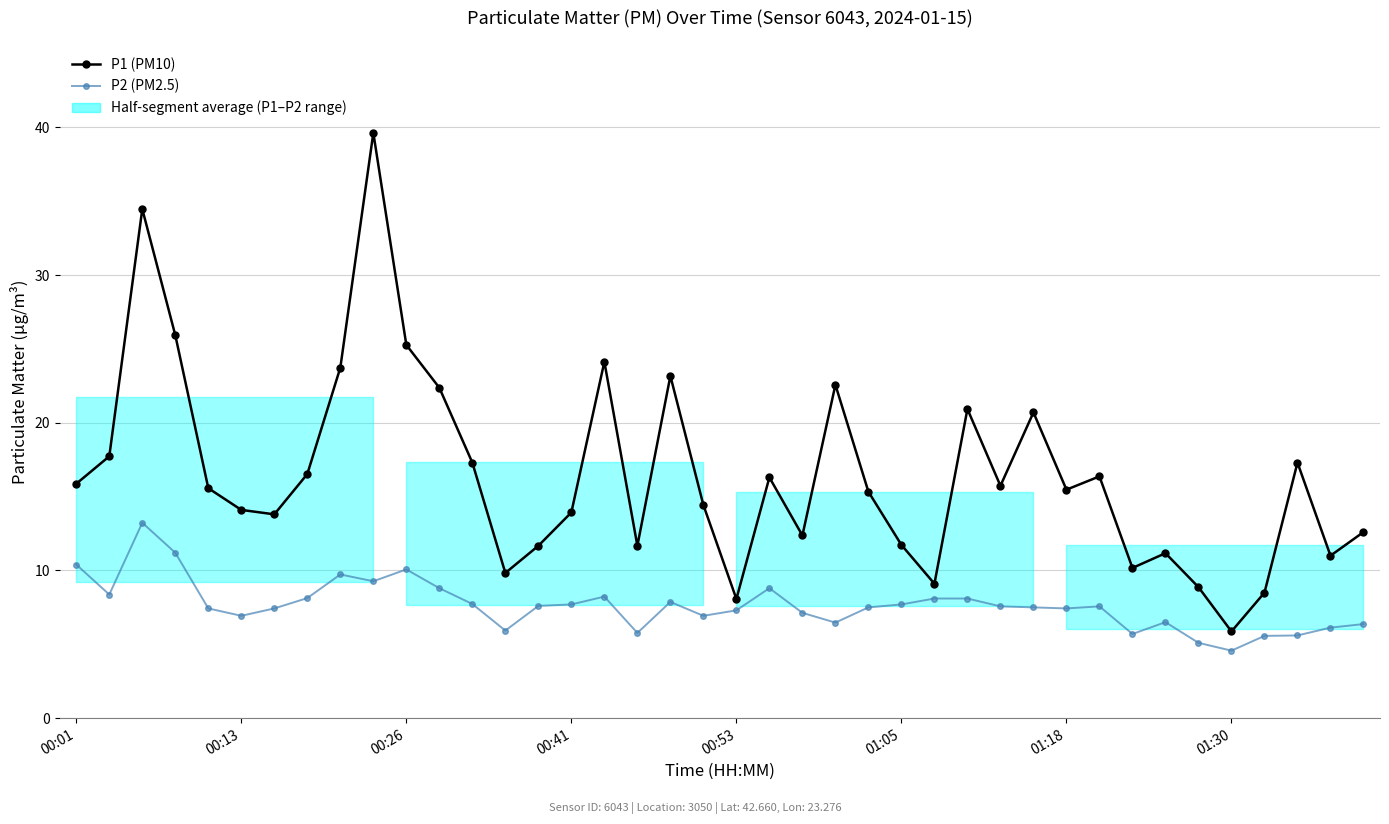

What is the value of the P1 (PM10) point at the 25th from the left?

15.3